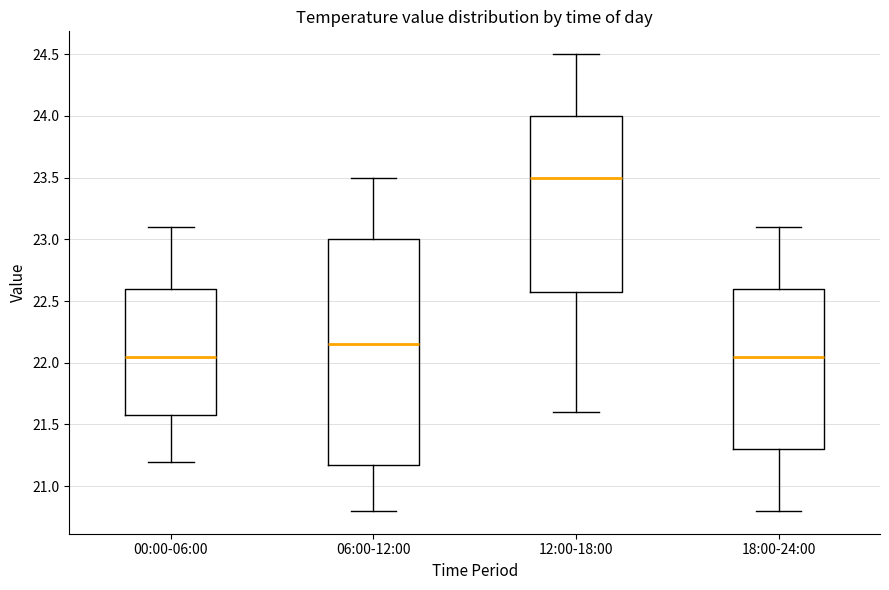

Reading left to right, read every box against the y-axis: the position of its median line, the range the box covers, and the ends of its whiskers. The values are not printed on the chart, so give them approximately, as read against the axis.

00:00-06:00: median 22.05, box 21.60 to 22.60, whiskers 21.20 to 23.10
06:00-12:00: median 22.15, box 21.20 to 23.00, whiskers 20.80 to 23.50
12:00-18:00: median 23.50, box 22.60 to 24.00, whiskers 21.60 to 24.50
18:00-24:00: median 22.05, box 21.30 to 22.60, whiskers 20.80 to 23.10